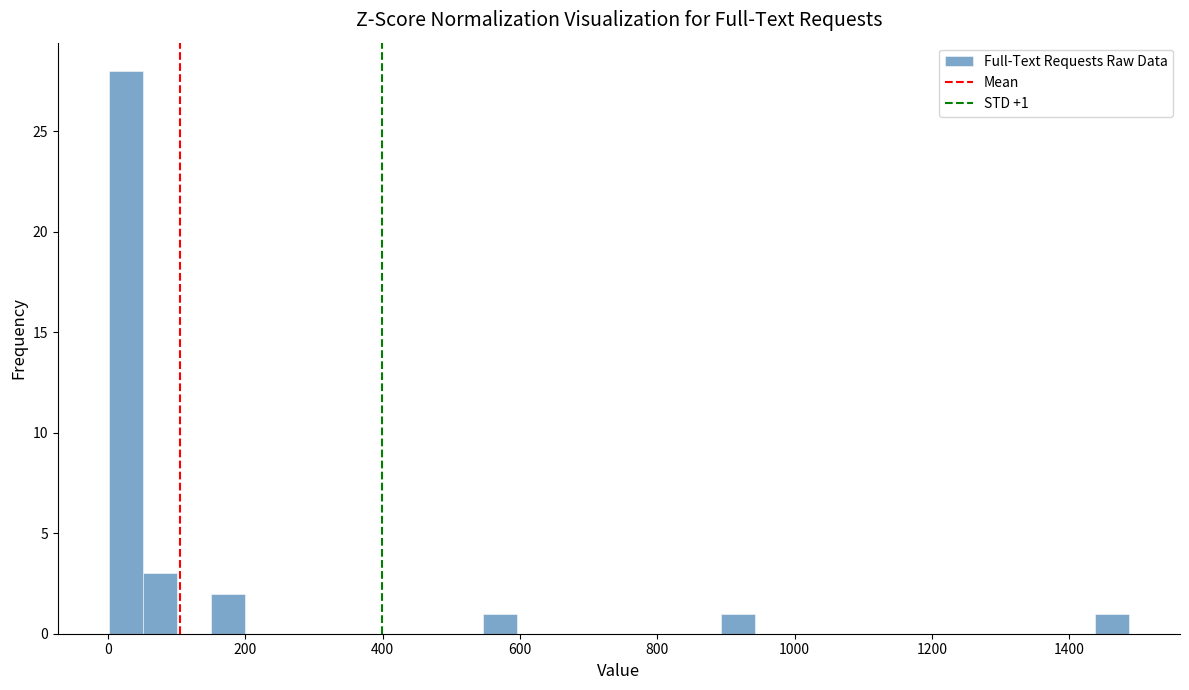

Read against the x-axis, roughly where is the centre of the tallest bar?

20